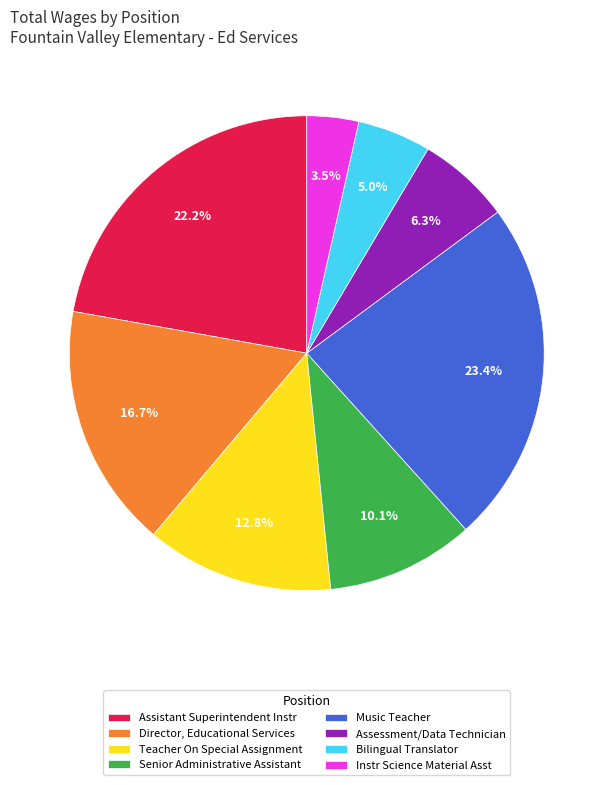

What percentage is the Director, Educational Services slice, to the nearest percent?

17%